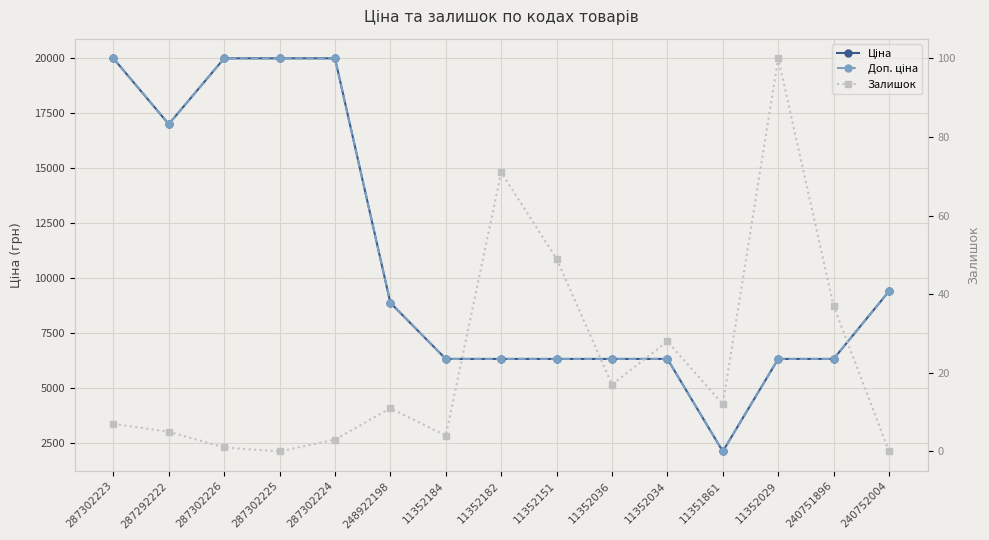

True or false: Доп. ціна and Залишок intersect in this chart.

False